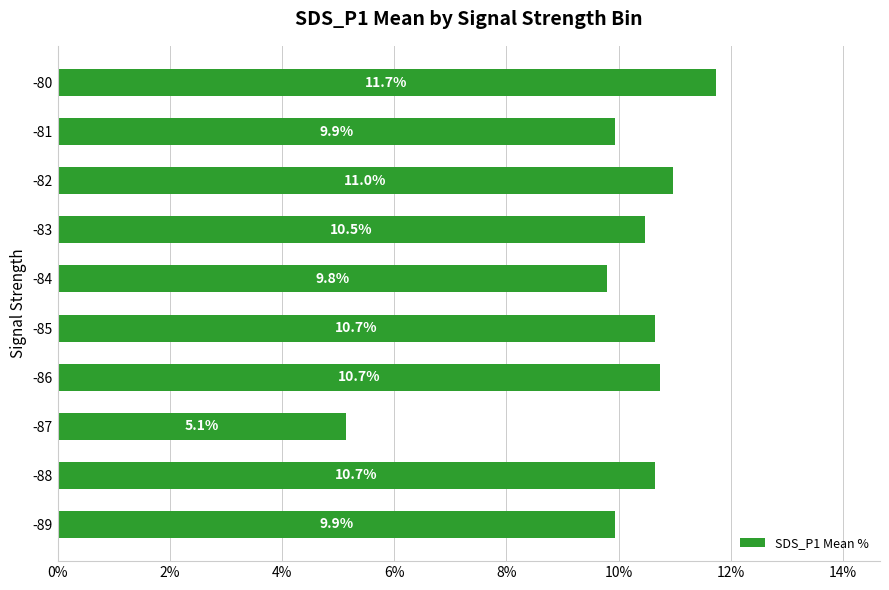

What is the sum of the values at -82 and -87?

16.1